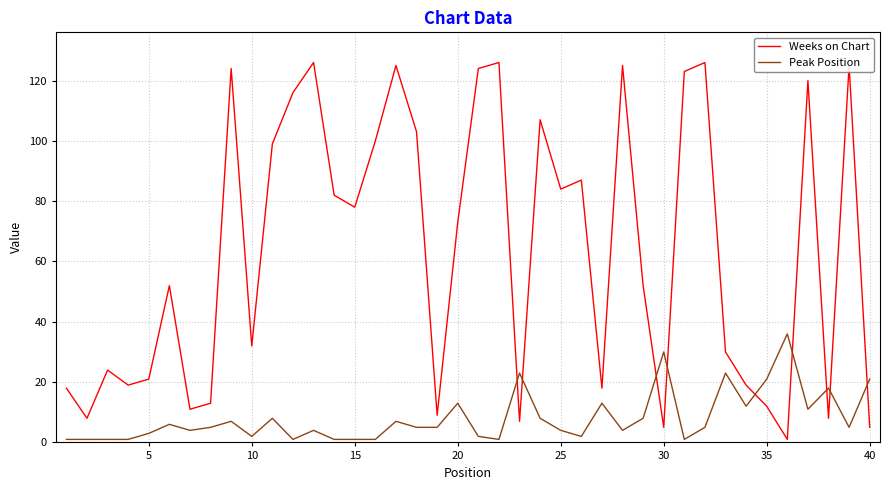

Rank the series by their average value, from highest to lowest.

Weeks on Chart, Peak Position